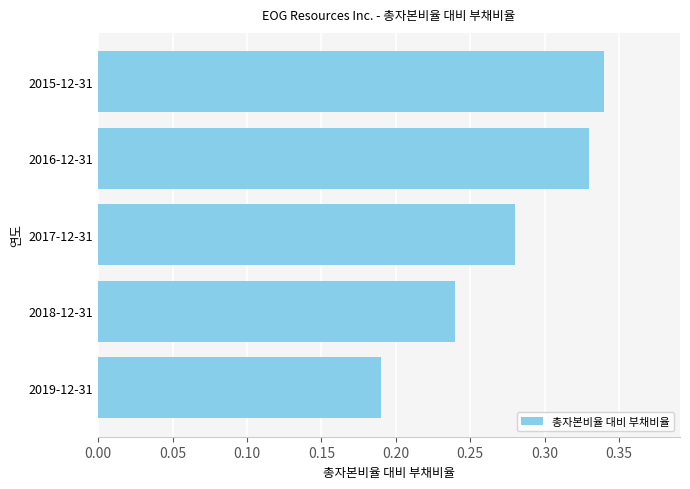

The chart shows a value of 0.3 at 2019-12-31. True or false?

False